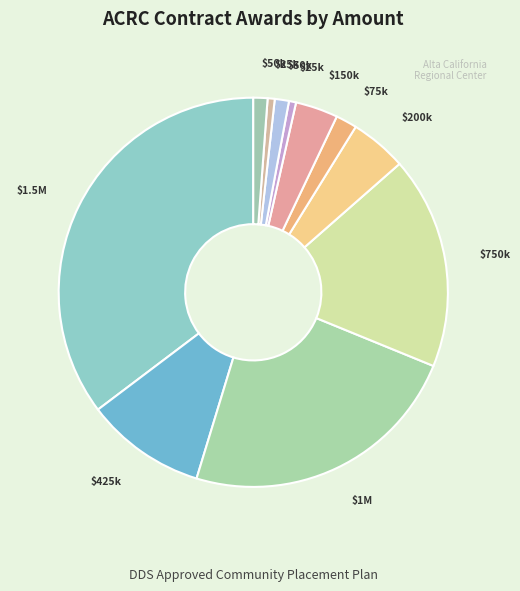

How many slices are in this pie chart?

11